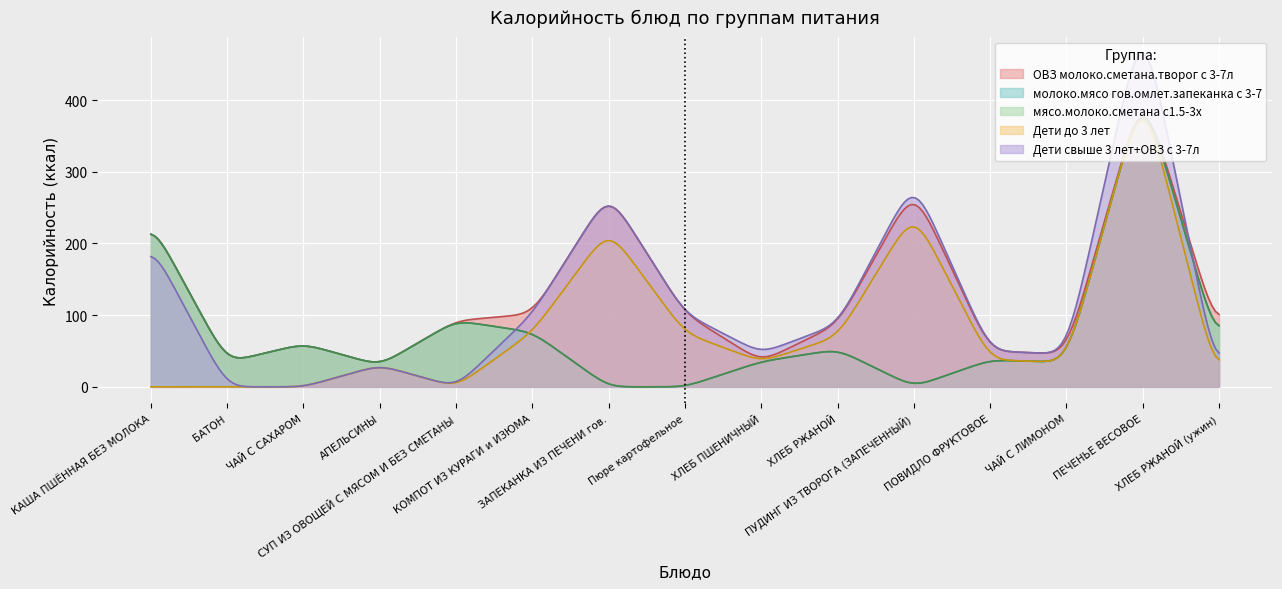

Which category has the lowest value in the мясо.молоко.сметана с1.5-3х series?

6